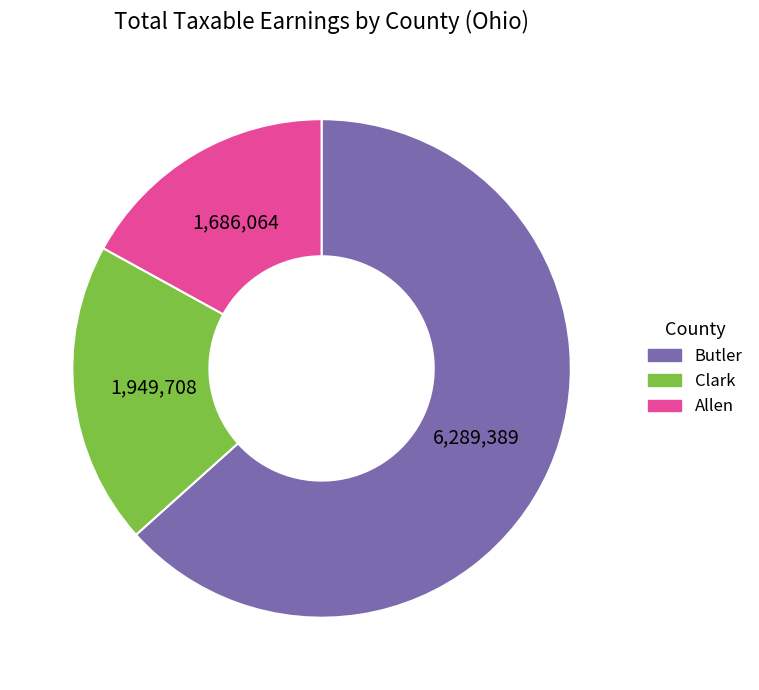

Does any single category account for the majority?

Yes